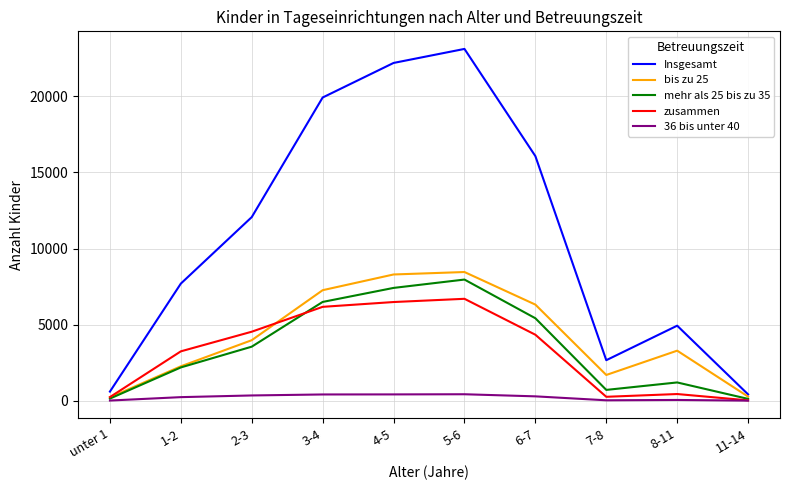

Which category has the highest value across all series?

5-6